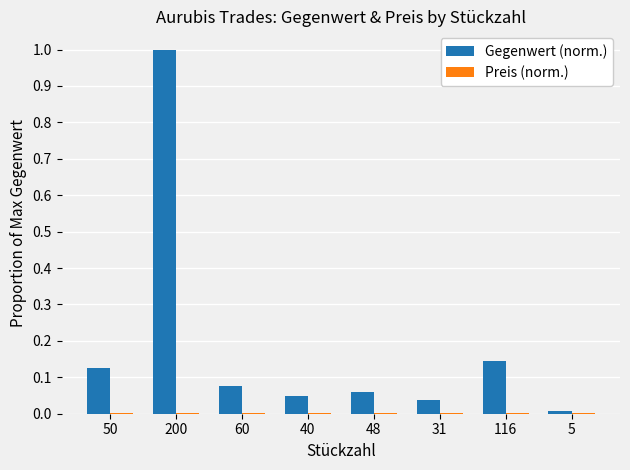

Which series has the largest range (max minus min)?

Gegenwert (norm.)